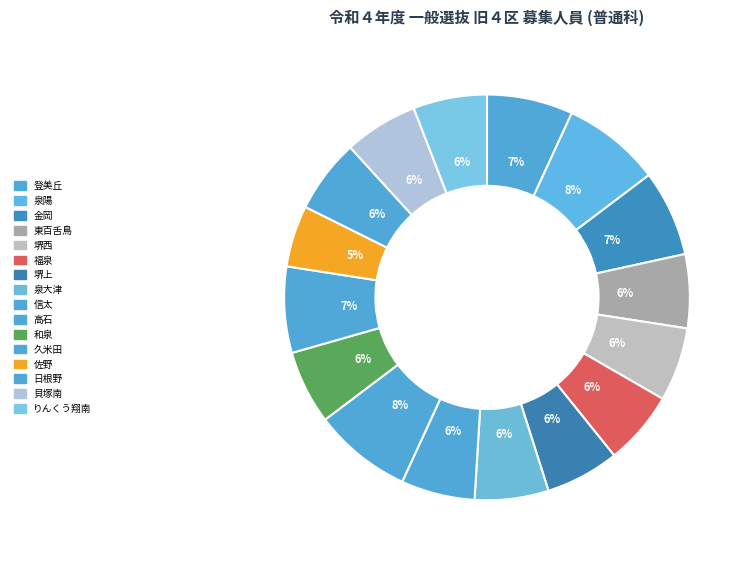

Does 堺上 account for over 50% of the chart?

No